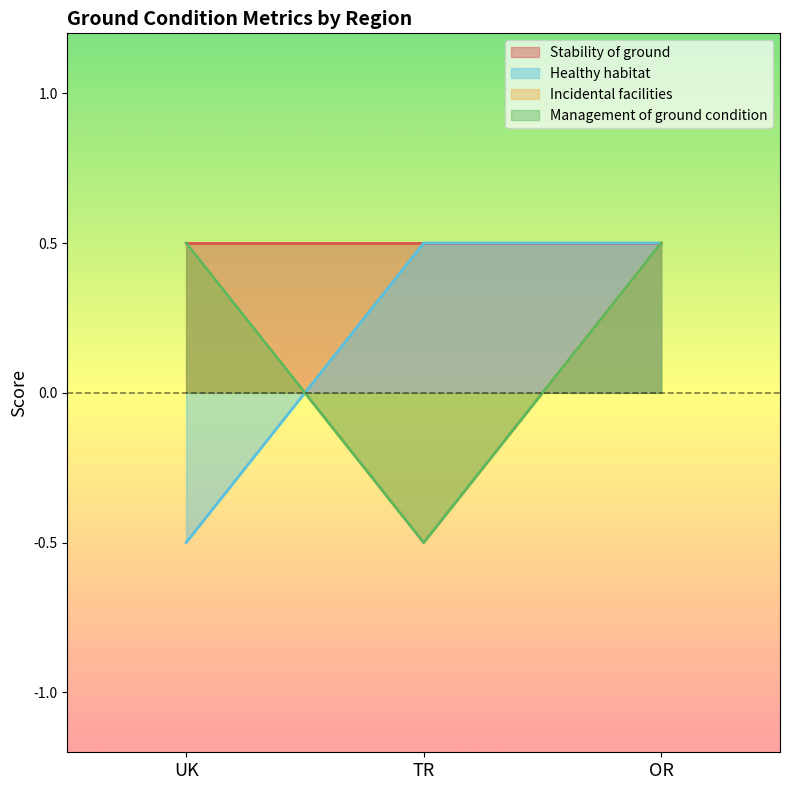

Which series has the largest range (max minus min)?

Healthy habitat